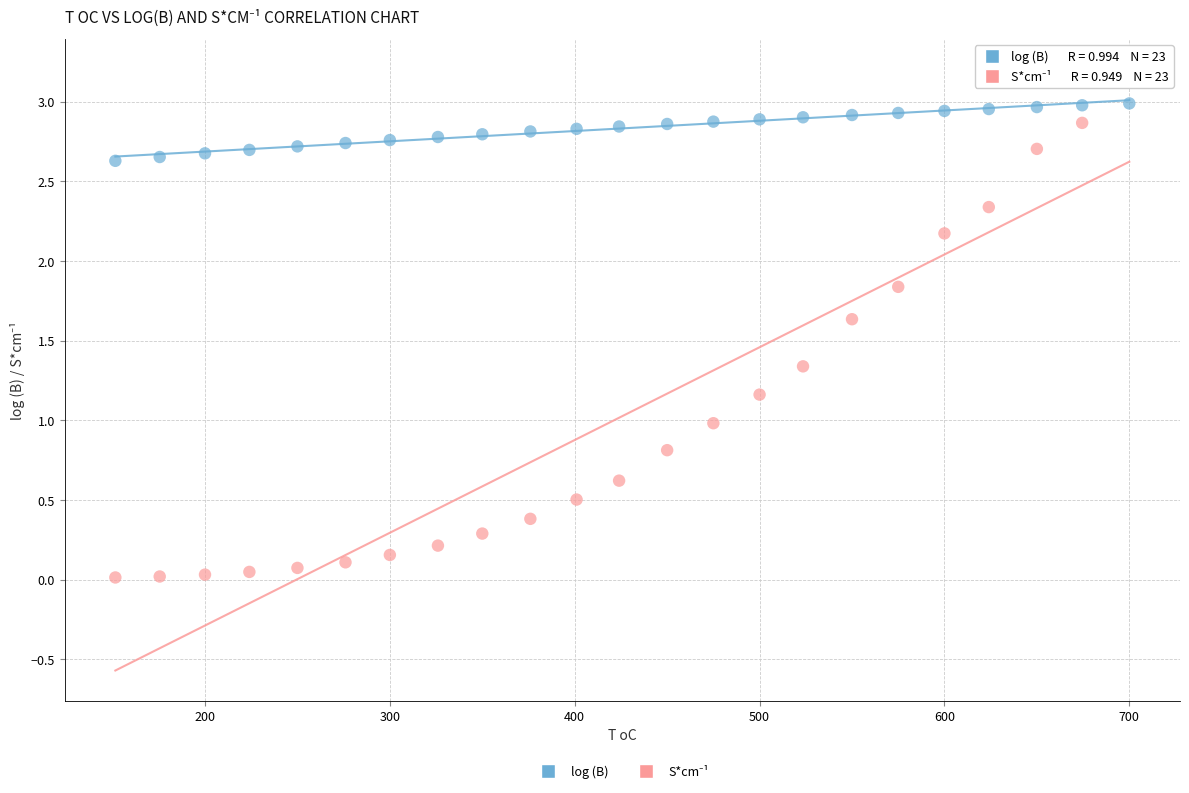

What is the X range (max minus min) for the scatter plot?

548.5